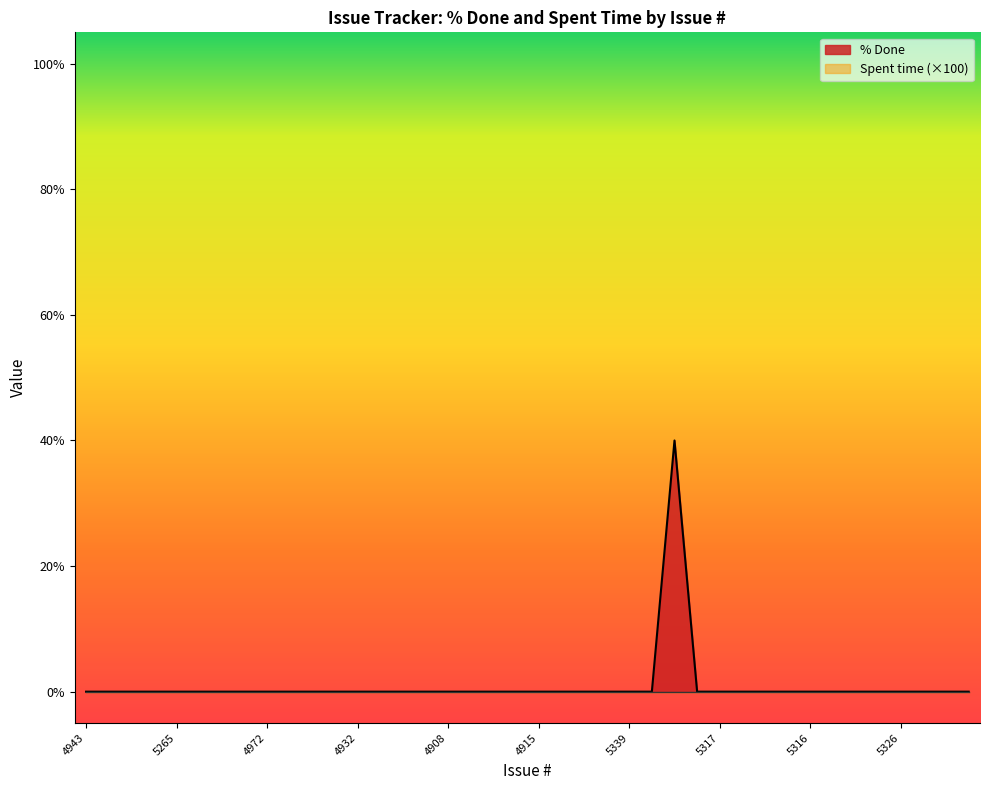

Count the number of categories in the chart.

40